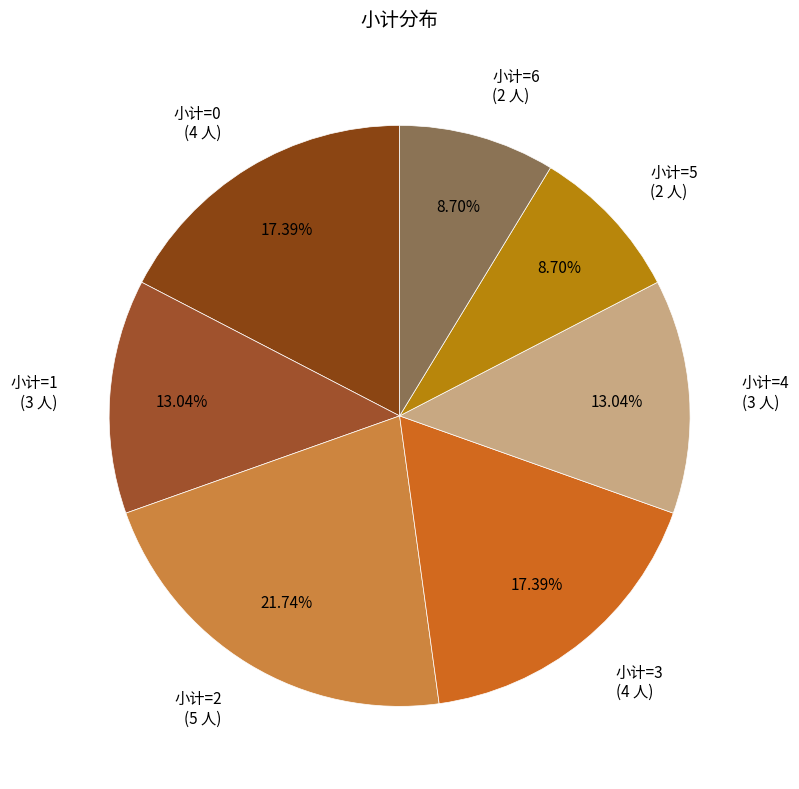

Which has a higher value, 小计=0 (4 人) or 小计=4 (3 人)?

小计=0 (4 人)